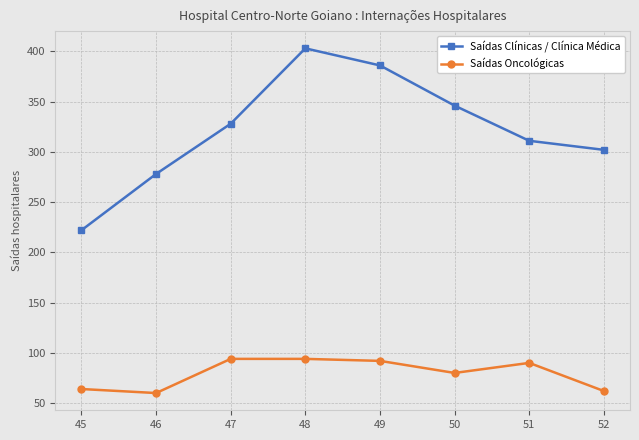

True or false: Saídas Clínicas / Clínica Médica and Saídas Oncológicas intersect in this chart.

False